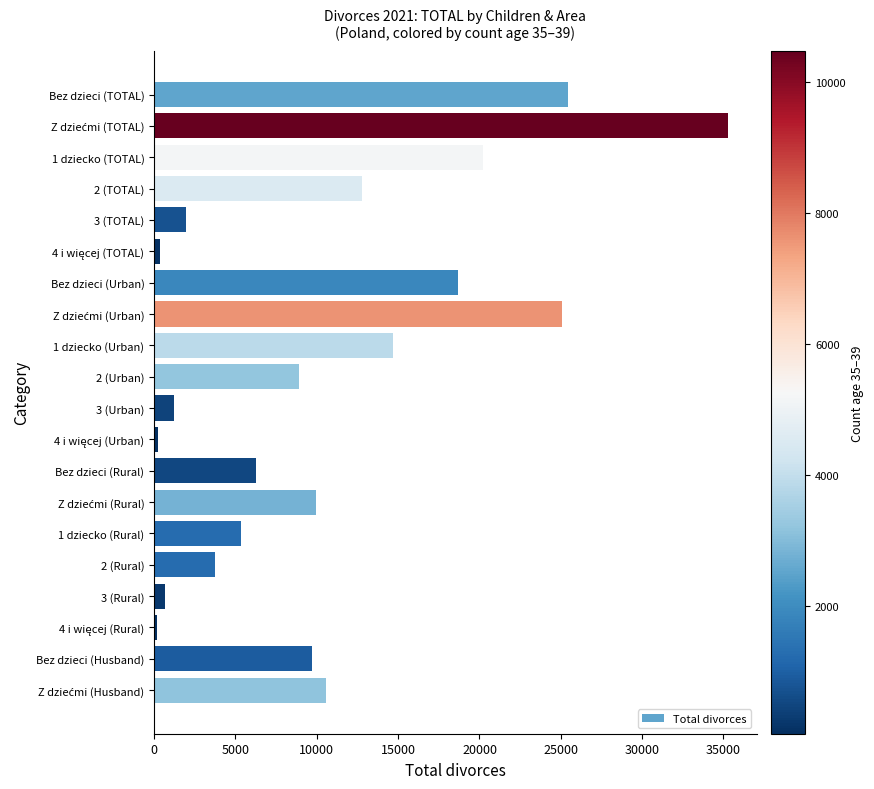

The value at 1 dziecko (TOTAL) is 20207. True or false?

True